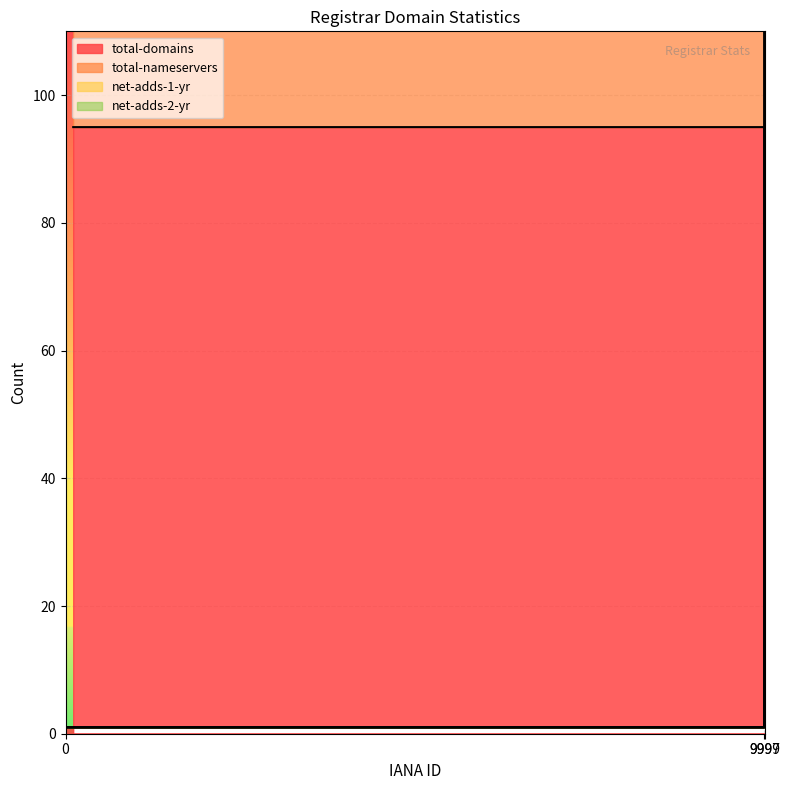

Which category has the highest value across all series?

9999